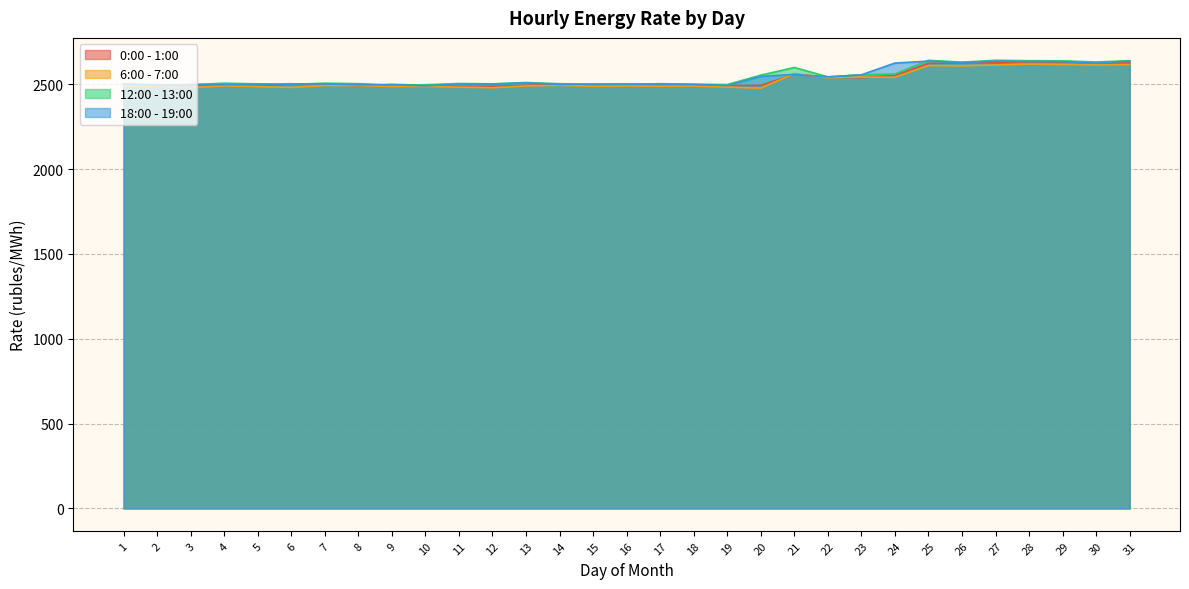

Rank the categories by 6:00 - 7:00 value from lowest to highest.

20, 12, 3, 6, 11, 19, 5, 10, 9, 2, 15, 17, 18, 16, 13, 4, 1, 8, 7, 14, 22, 24, 23, 21, 26, 25, 30, 27, 31, 29, 28